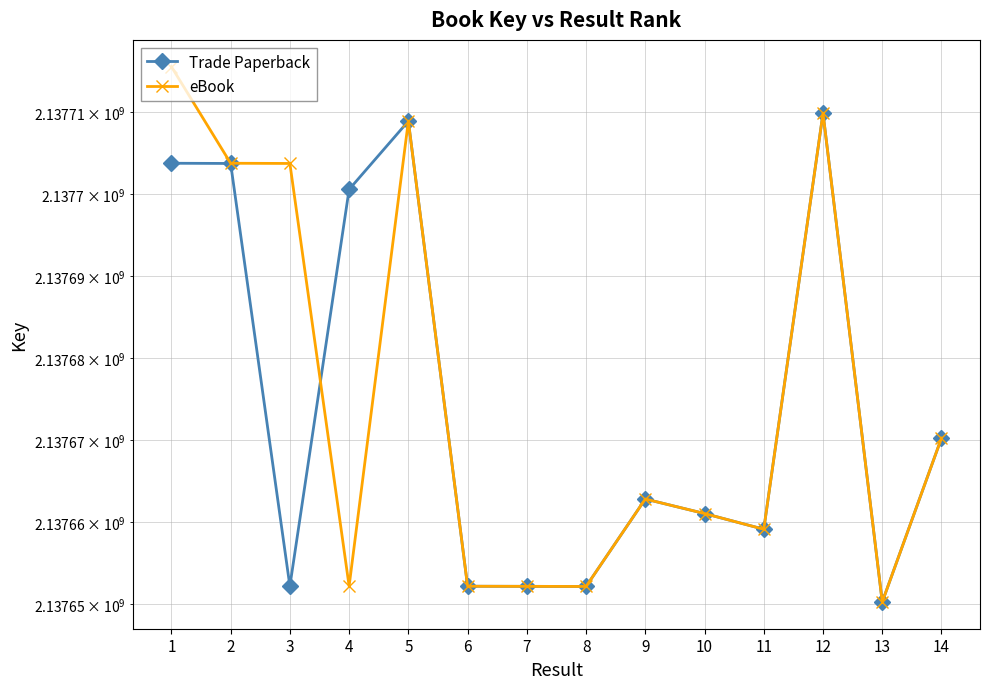

Reading left to right, what are all the values shown in this chart?

Trade Paperback: 2137703740	2137703714	2137652191	2137700549	2137708875	2137652177	2137652164	2137652149	2137662810	2137661039	2137659124	2137709847	2137650261	2137670240
eBook: 2137715515	2137703740	2137703714	2137652191	2137708875	2137652177	2137652164	2137652149	2137662810	2137661039	2137659124	2137709847	2137650261	2137670240